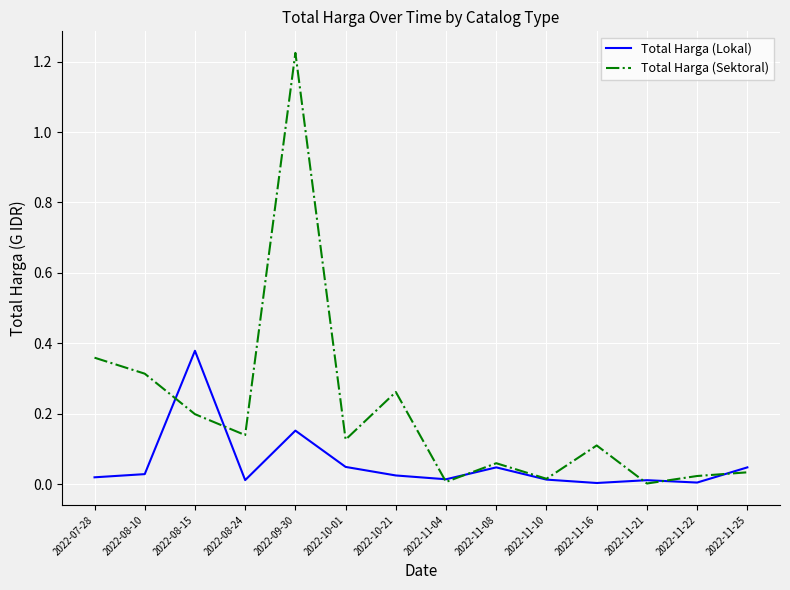

Which category has the highest value in the Total Harga (Sektoral) series?

2022-09-30